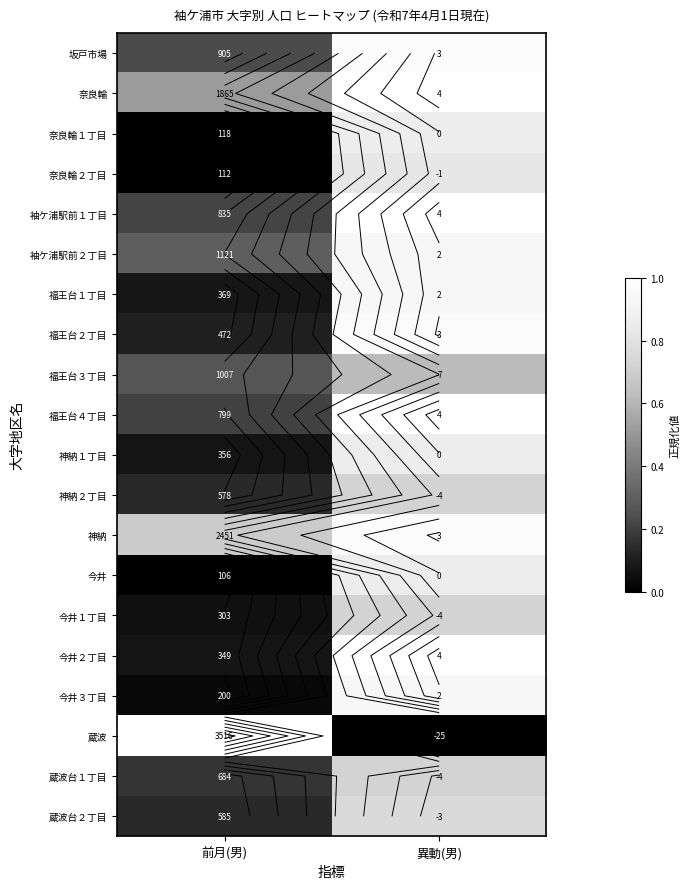

List the series in order of their peak value, highest first.

奈良輪, 袖ケ浦駅前１丁目, 福王台４丁目, 今井２丁目, 蔵波, 坂戸市場, 福王台２丁目, 神納, 袖ケ浦駅前２丁目, 福王台１丁目, 今井３丁目, 奈良輪１丁目, 神納１丁目, 今井, 奈良輪２丁目, 蔵波台２丁目, 神納２丁目, 今井１丁目, 蔵波台１丁目, 福王台３丁目